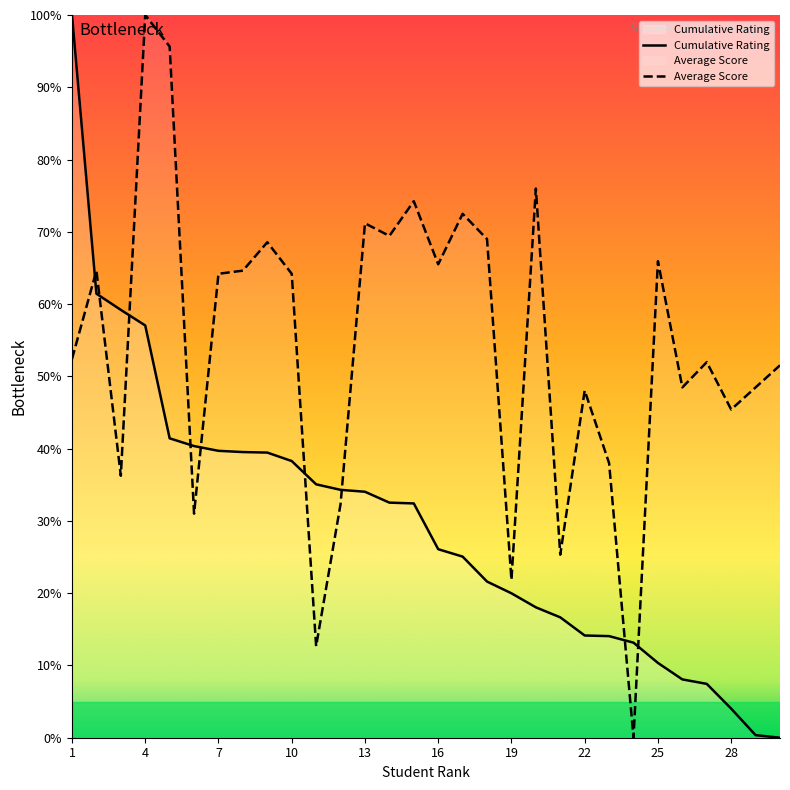

What is the value of the Cumulative Rating point at the 19th from the left?

20.0